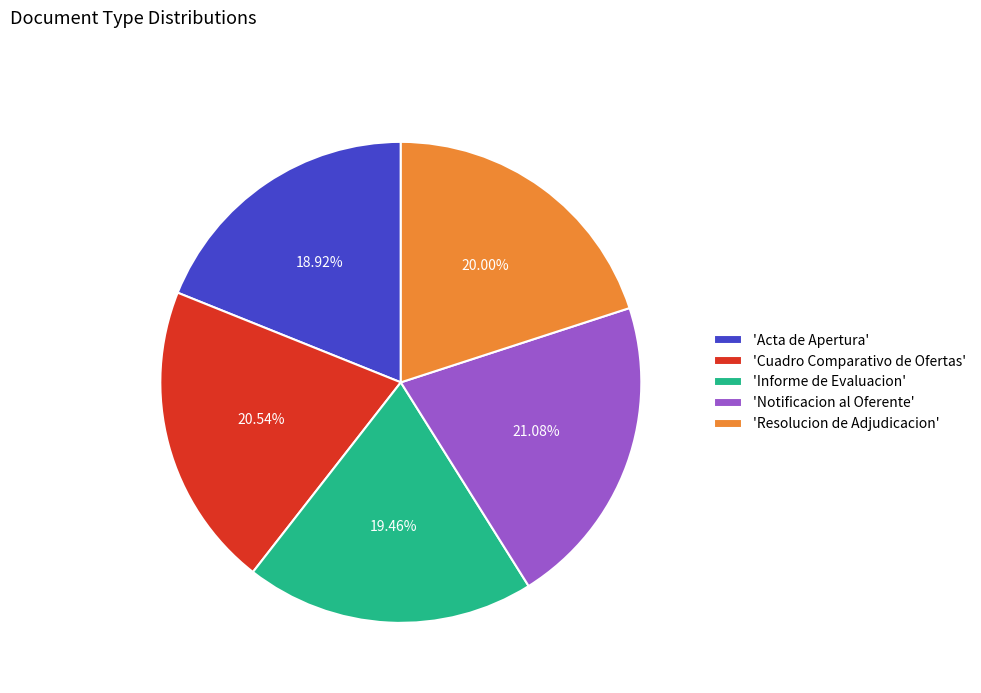

Which has a higher value, 'Informe de Evaluacion' or 'Acta de Apertura'?

'Informe de Evaluacion'